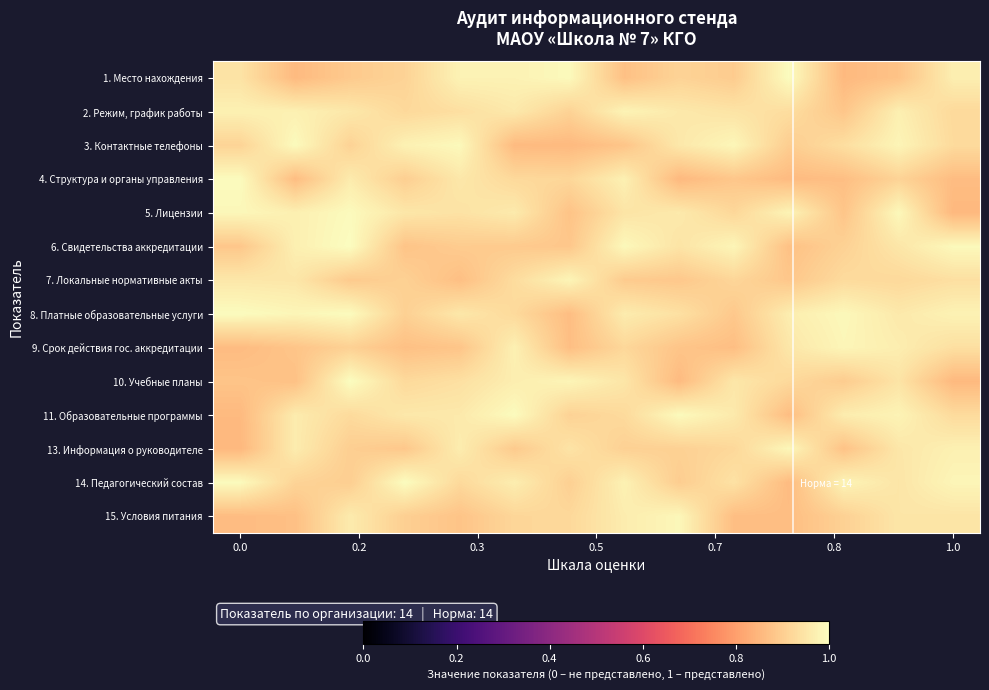

Rank the series by their maximum value, from highest to lowest.

6. Свидетельства аккредитации, 10. Учебные планы, 14. Педагогический состав, 1. Место нахождения, 8. Платные образовательные услуги, 4. Структура и органы управления, 11. Образовательные программы, 5. Лицензии, 3. Контактные телефоны, 13. Информация о руководителе, 15. Условия питания, 9. Срок действия гос. аккредитации, 7. Локальные нормативные акты, 2. Режим, график работы